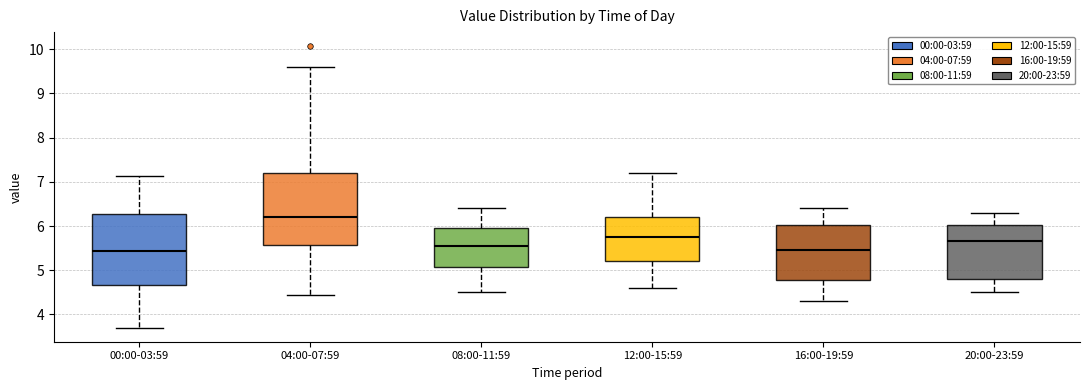

Reading left to right, transcribe this box plot: for each box, give where its median line is, the range the box spans, and where its two whiskers end, as read against the y-axis. The values are not printed on the chart, so give them approximately, as read against the axis.

00:00-03:59: median 5.4, box 4.7 to 6.3, whiskers 3.7 to 7.1
04:00-07:59: median 6.2, box 5.6 to 7.2, whiskers 4.4 to 9.6
08:00-11:59: median 5.6, box 5.1 to 6.0, whiskers 4.5 to 6.4
12:00-15:59: median 5.8, box 5.2 to 6.2, whiskers 4.6 to 7.2
16:00-19:59: median 5.5, box 4.8 to 6.0, whiskers 4.3 to 6.4
20:00-23:59: median 5.7, box 4.8 to 6.0, whiskers 4.5 to 6.3